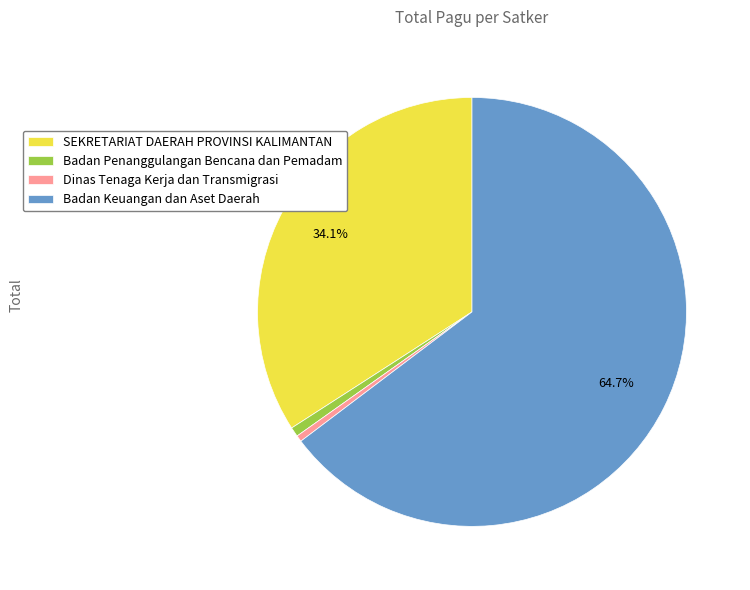

Which has a higher value, SEKRETARIAT DAERAH PROVINSI KALIMANTAN or Badan Keuangan dan Aset Daerah?

Badan Keuangan dan Aset Daerah